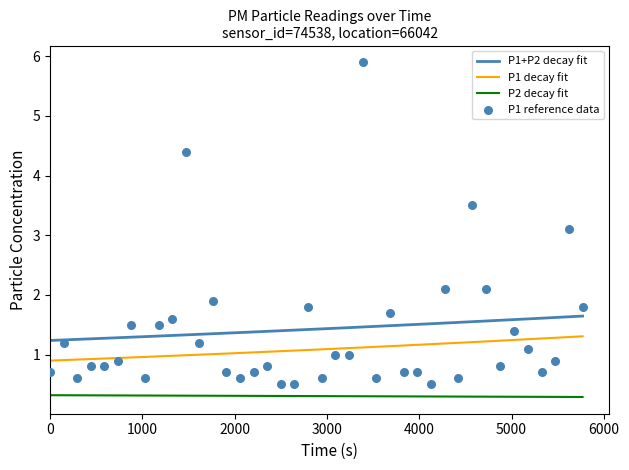

What is the maximum value for P2 decay fit?

0.3